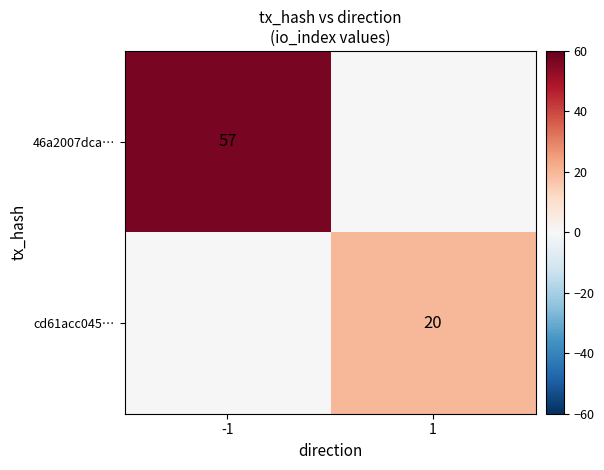

Is the value of 46a2007dca… at -1 greater than the value of cd61acc045… at 1?

Yes